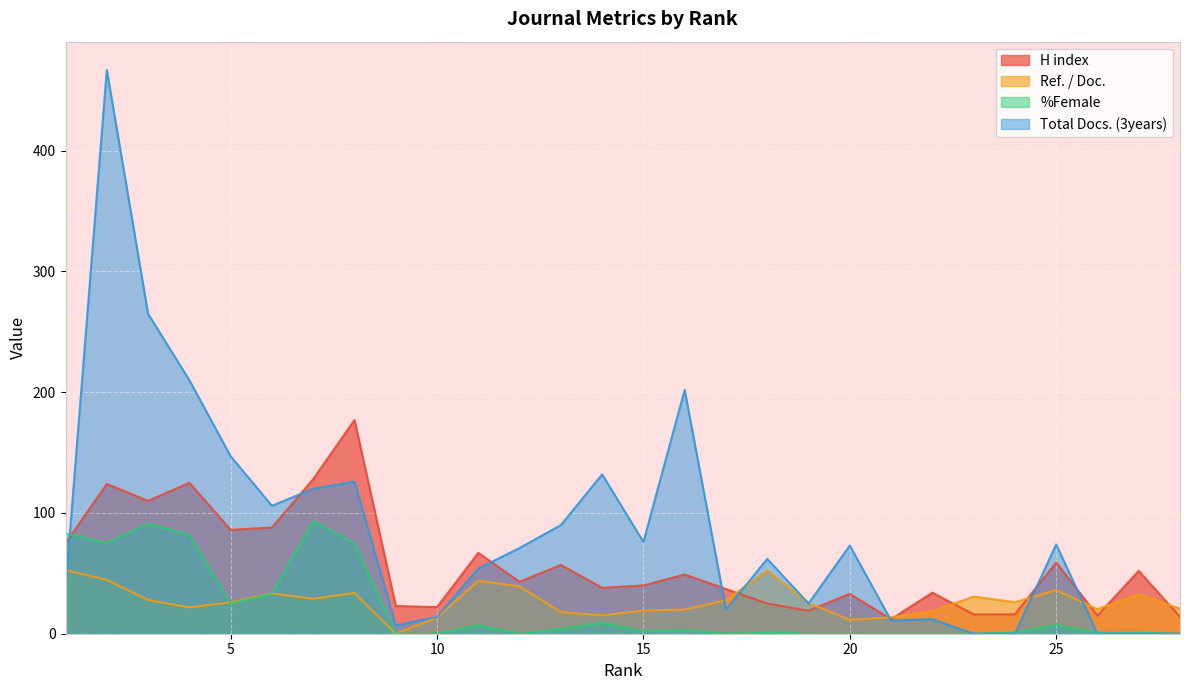

How many positive values does the %Female series have?

18